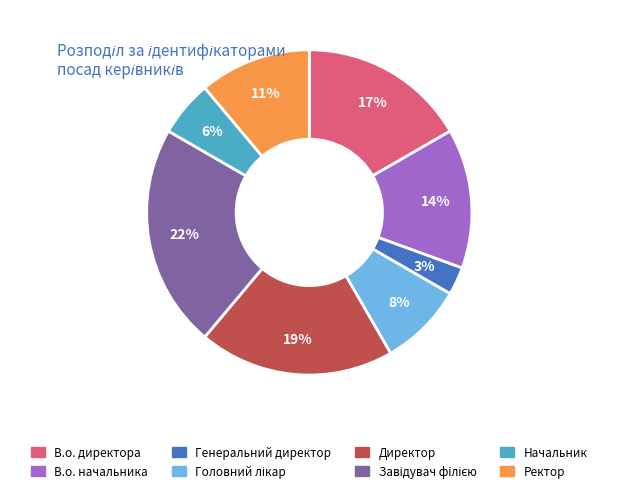

To the nearest percent, what is the average slice percentage?

12%